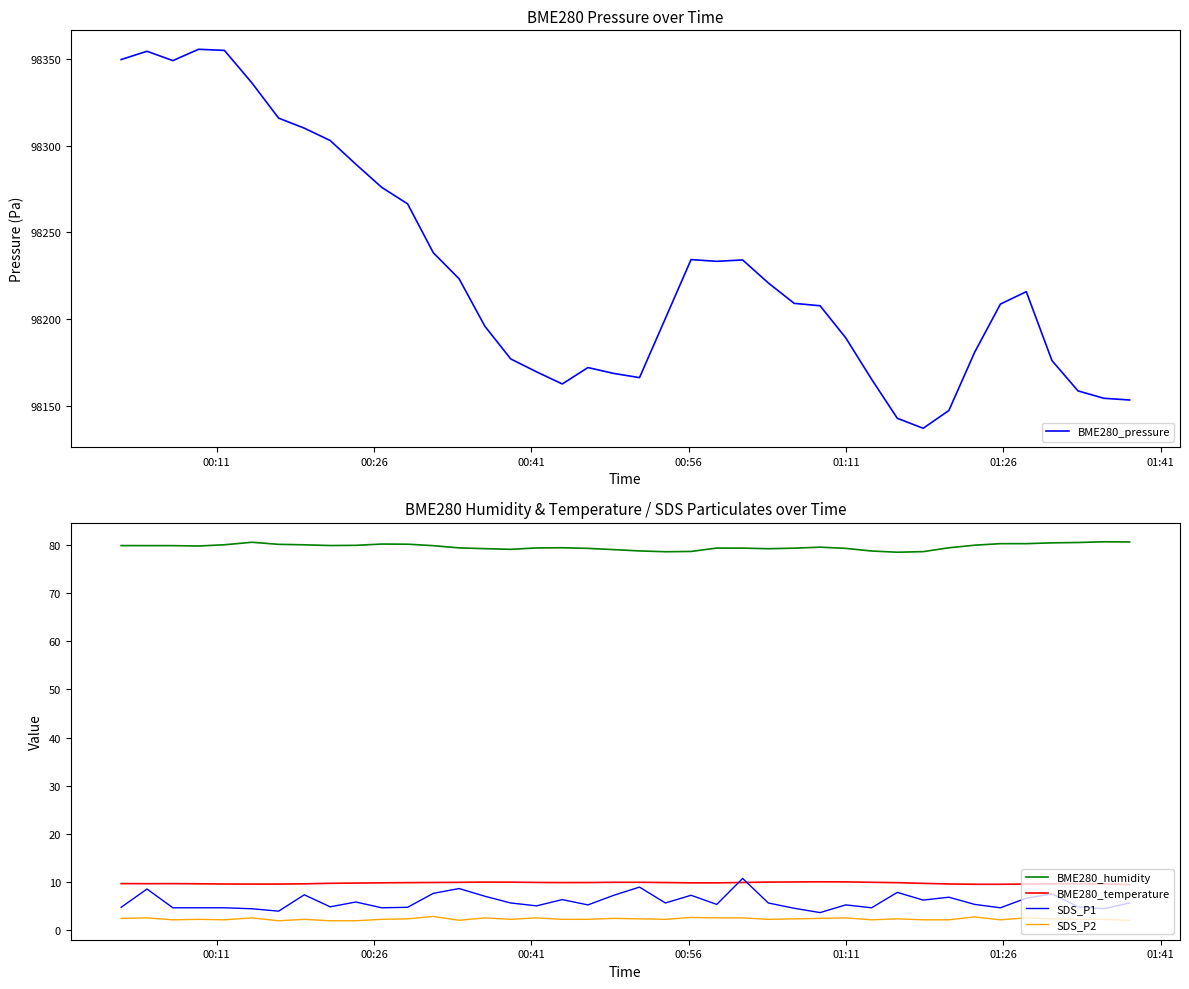

Which series has the largest total across all categories?

BME280_pressure